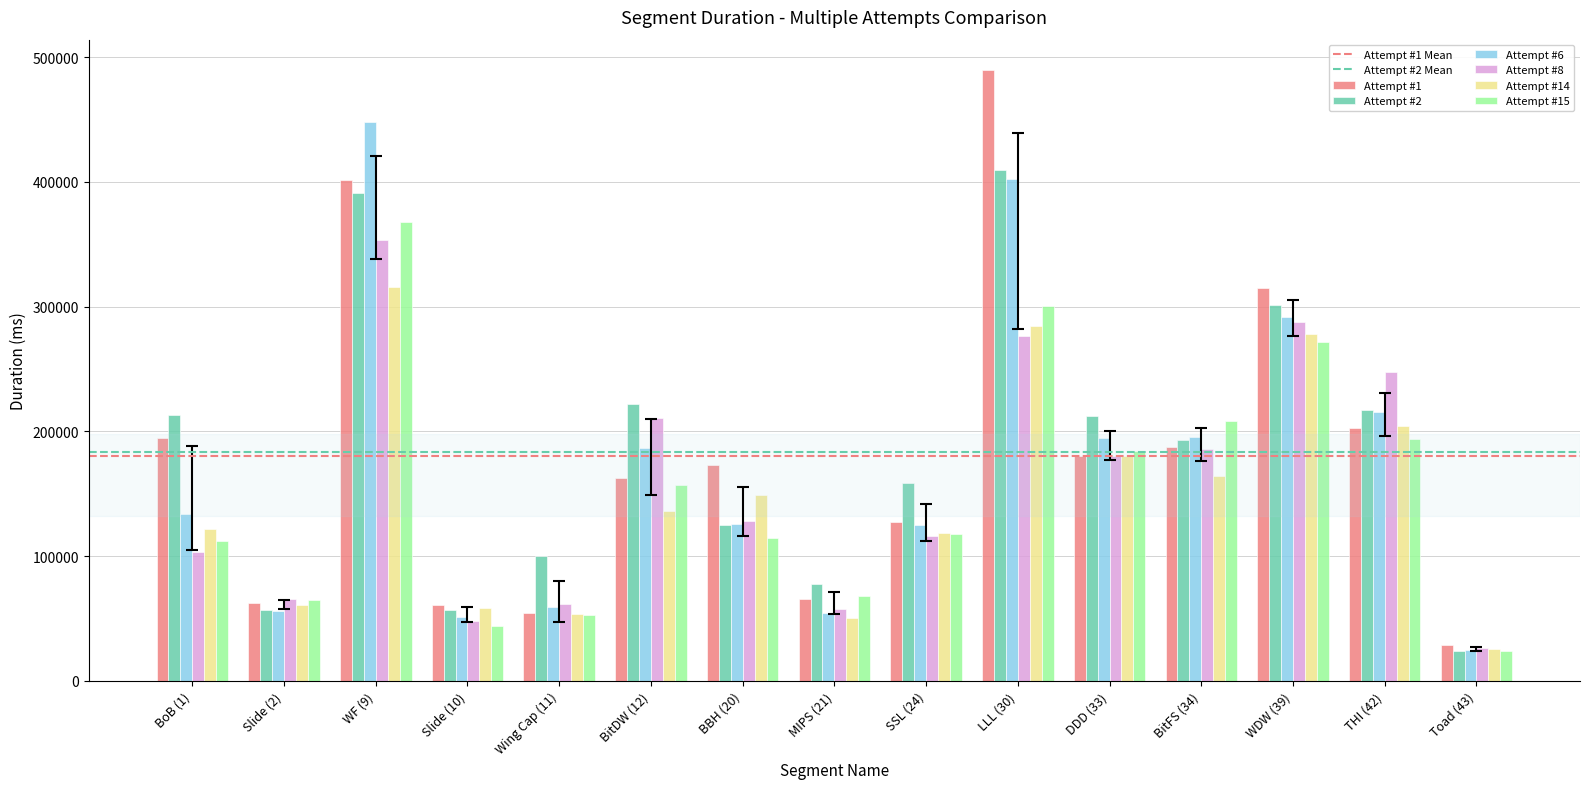

The value of Attempt #6 at BBH (20) is 125632. True or false?

True